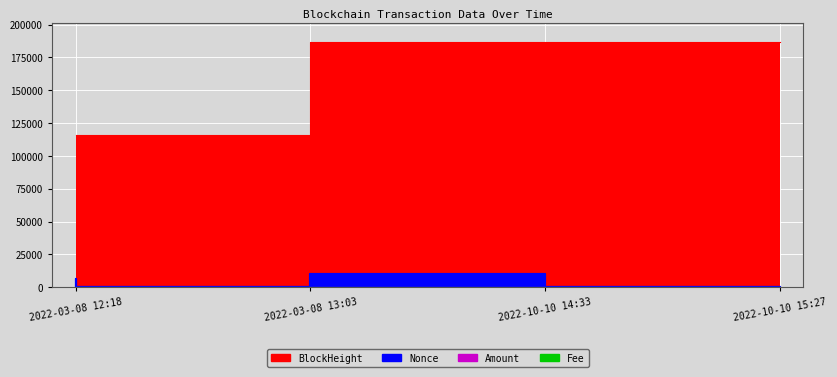

At which category does Fee reach its first local valley?

2022-10-10 14:33